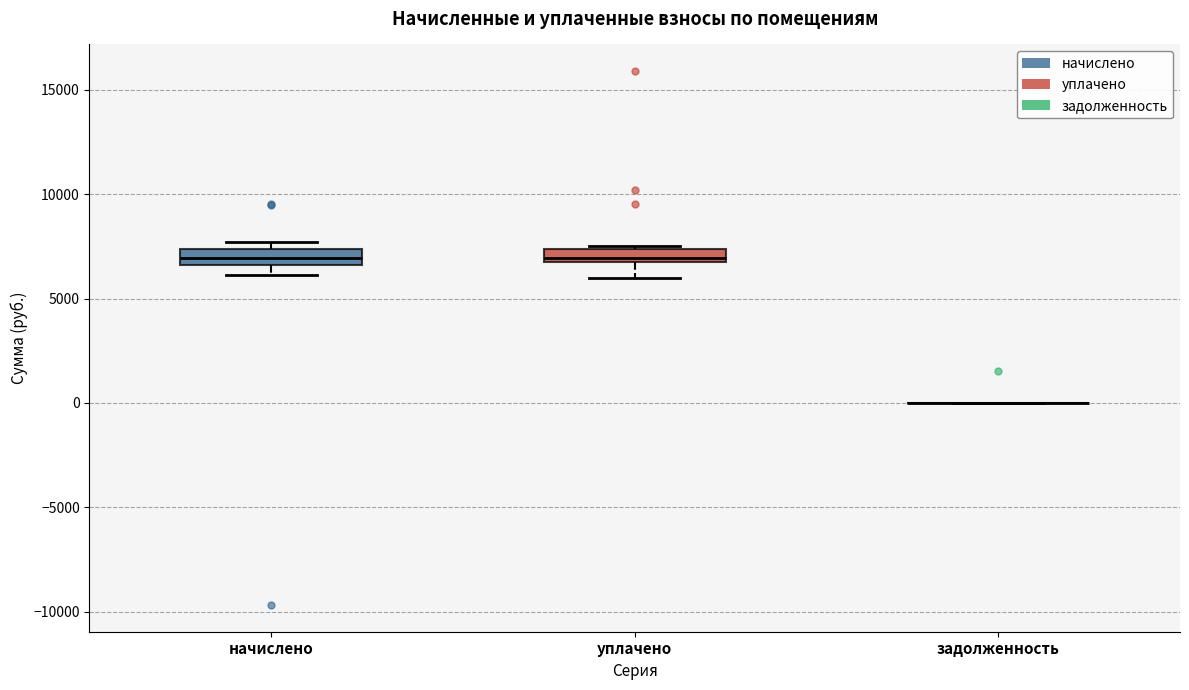

Where is the upper edge of the box for начислено on the y-axis? The values are not printed on the chart, so give them approximately, as read against the axis.

7500